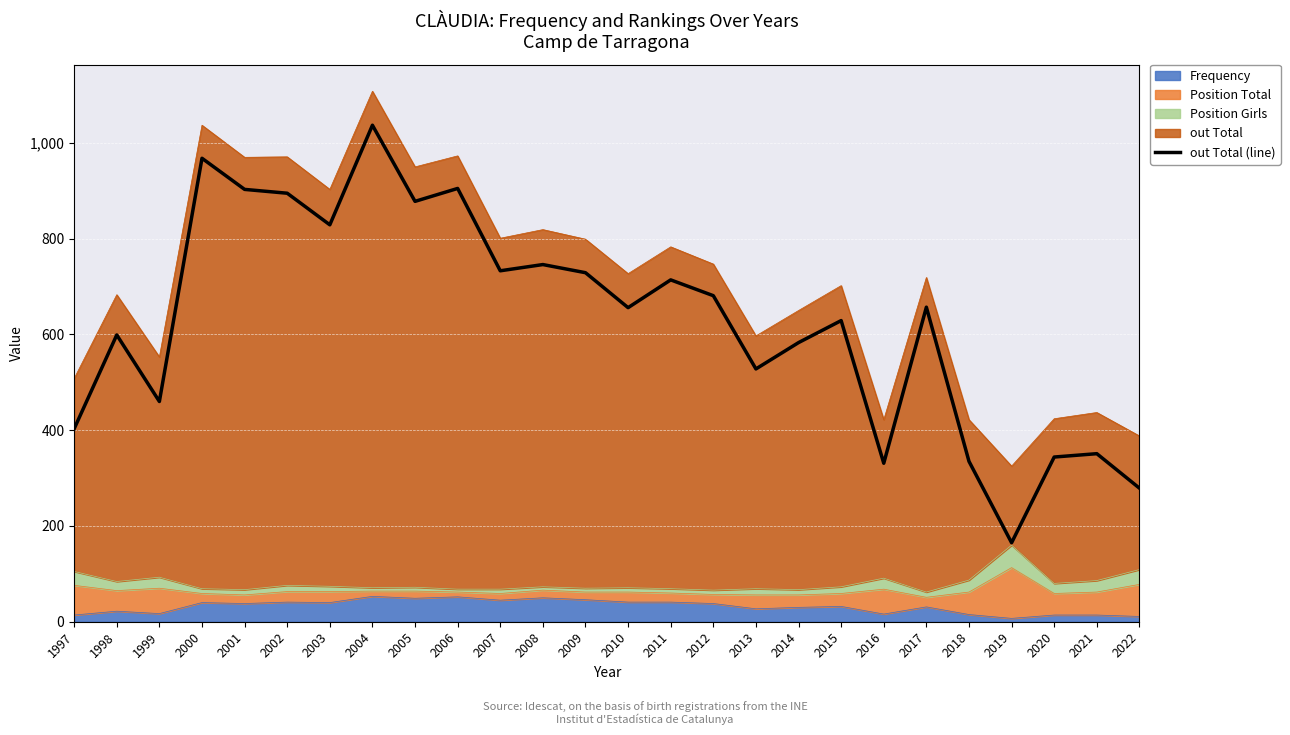

The value at 2013 is 528. True or false?

True